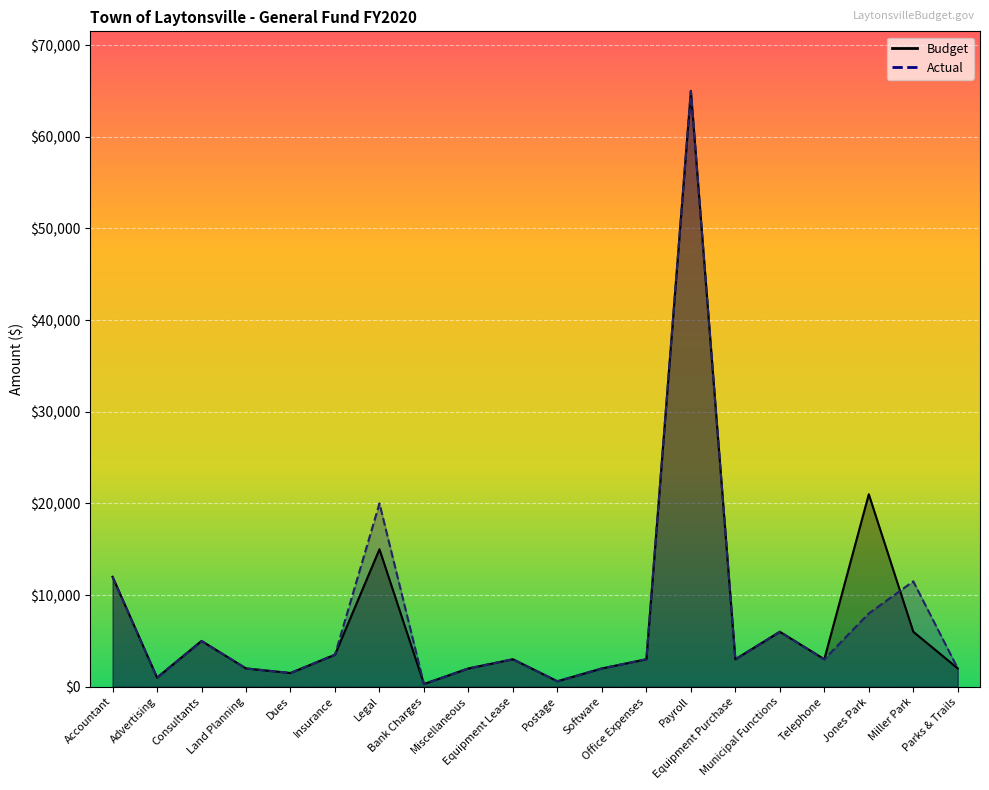

The Budget series shows 6000 at Miller Park. True or false?

True